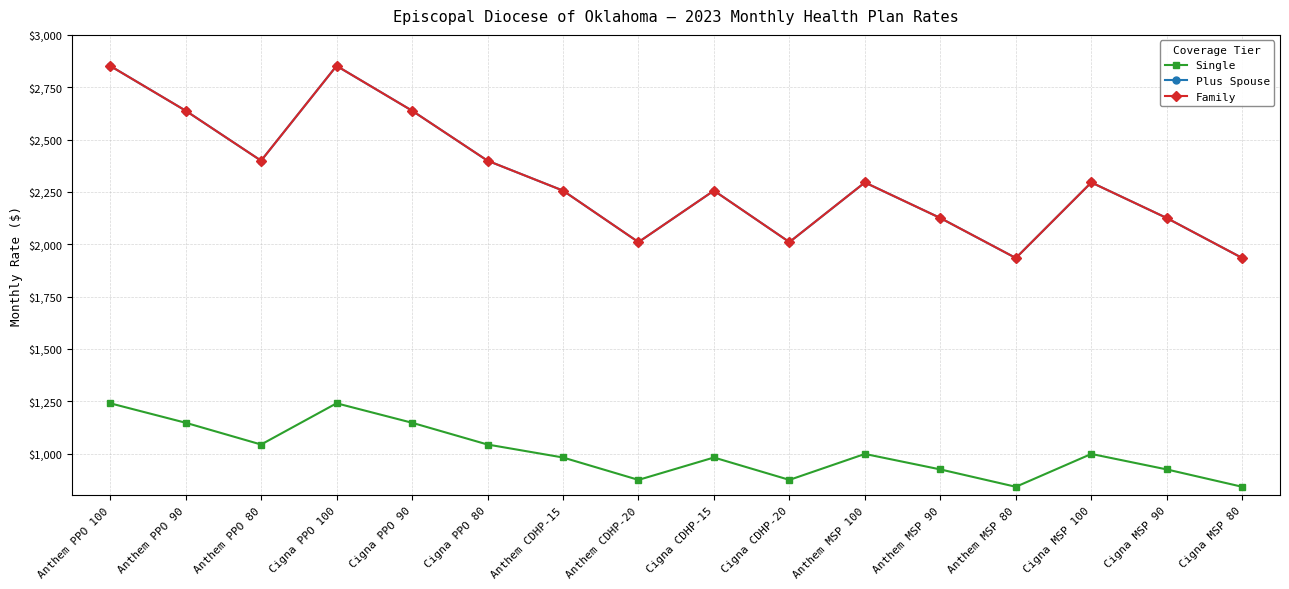

Which category has the highest value in the Family series?

Anthem PPO 100